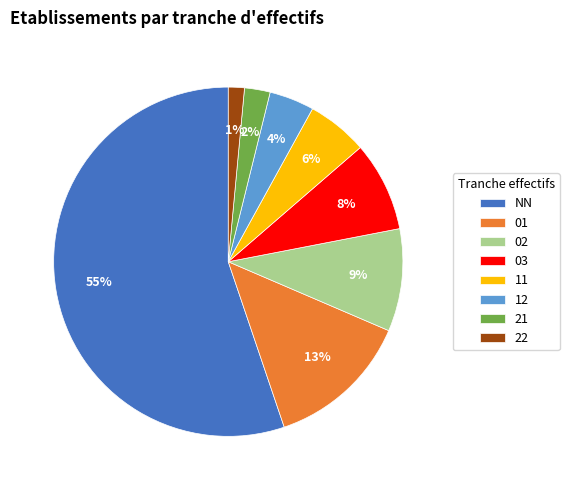

What is the largest slice in the pie chart?

NN